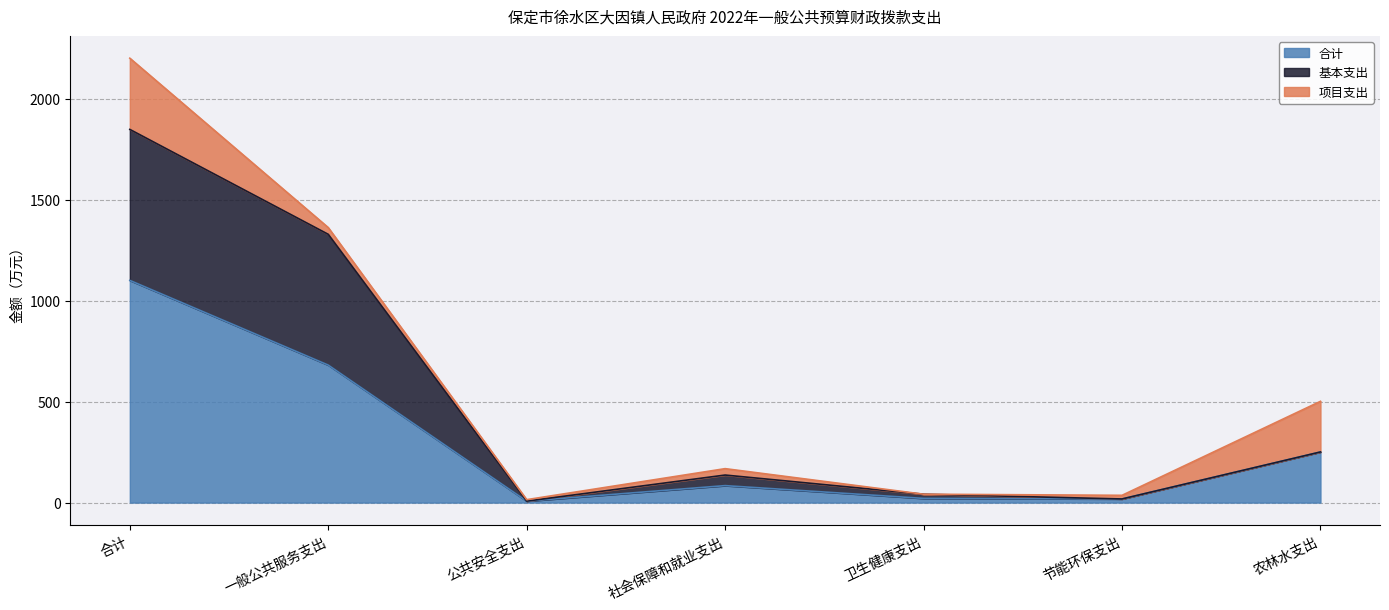

True or false: 基本支出 has more than 2 interior local peaks.

False